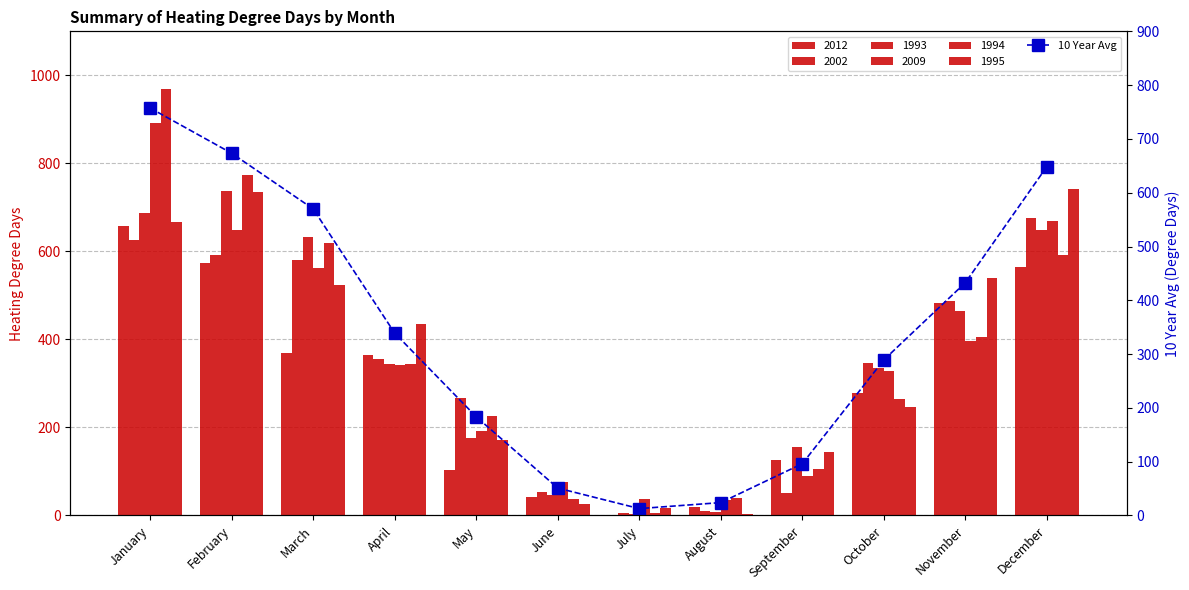

Approximately how many times larger is the value at August compared to September?

0.2